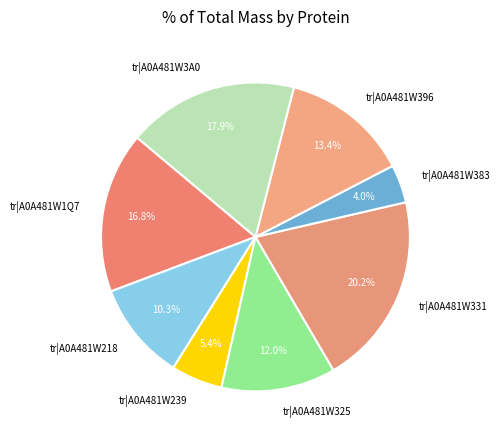

Which category has the smallest portion of the pie?

tr|A0A481W383